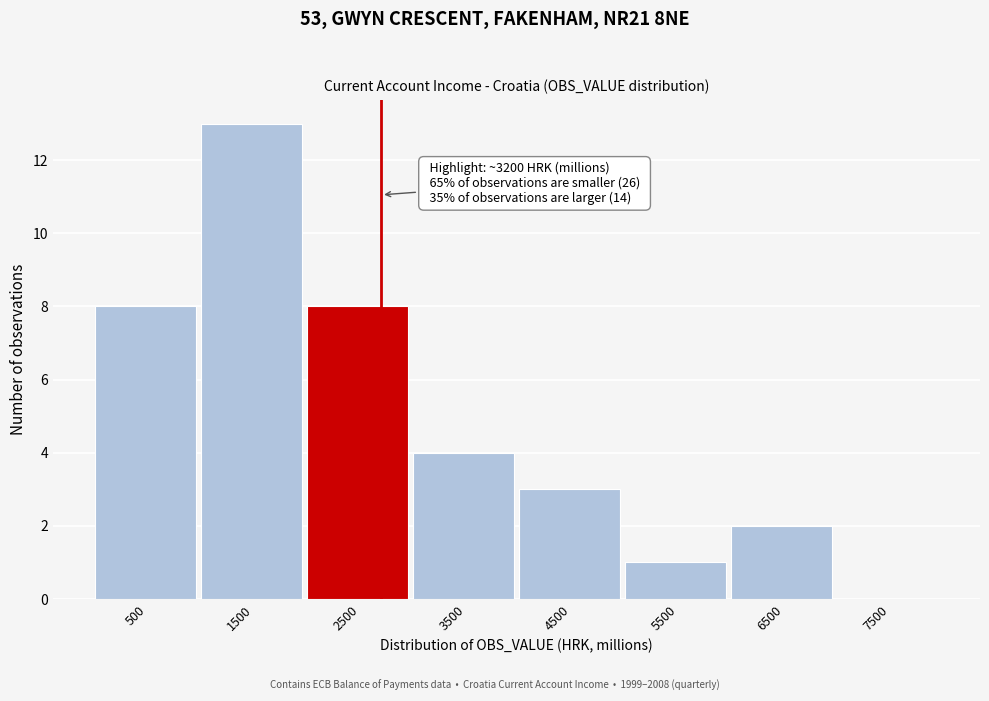

Reading right to left, transcribe all the data shown in this chart.

7500=0	6500=2	5500=1	4500=3	3500=4	2500=8	1500=13	500=8